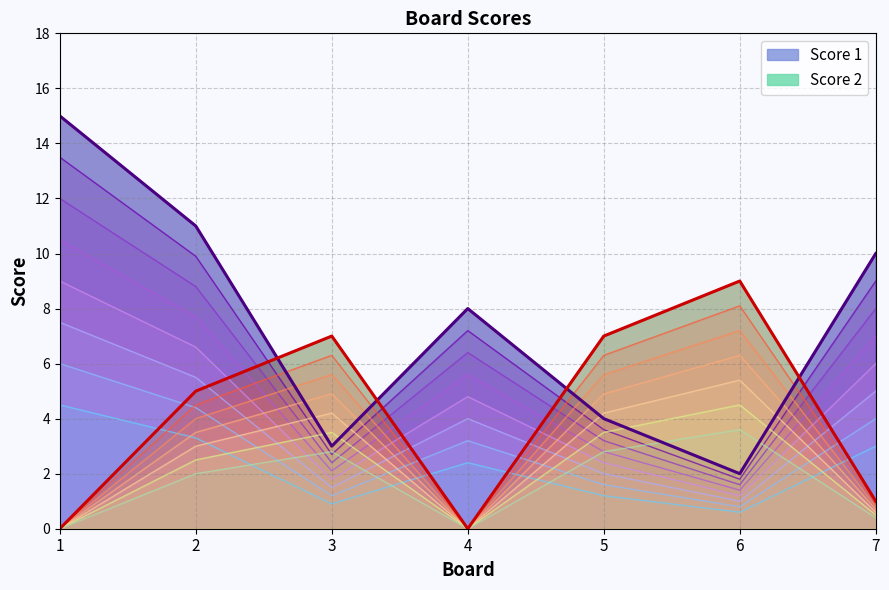

How many times do Score 2 and Score 1 cross each other?

4